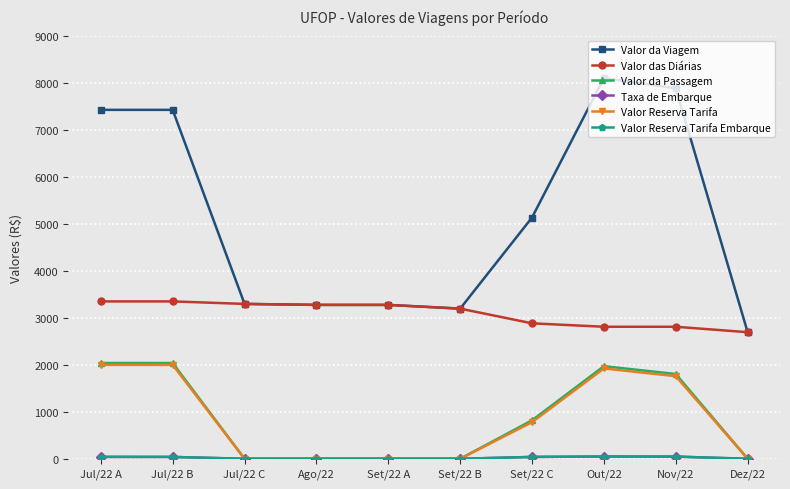

Is this an area chart (filled region under the line)?

No